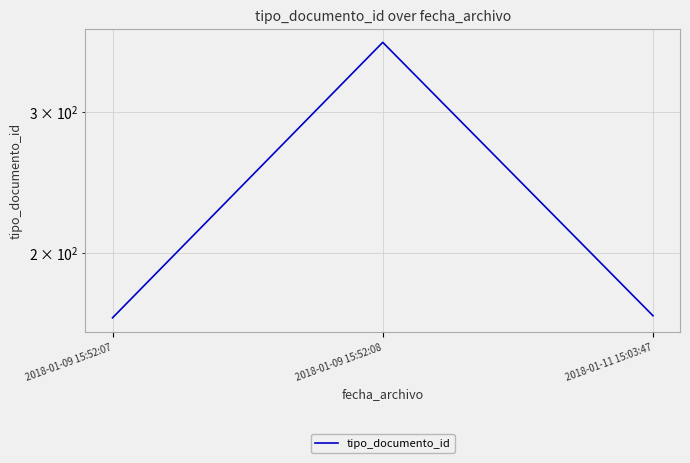

What is the minimum value shown in the chart?

166